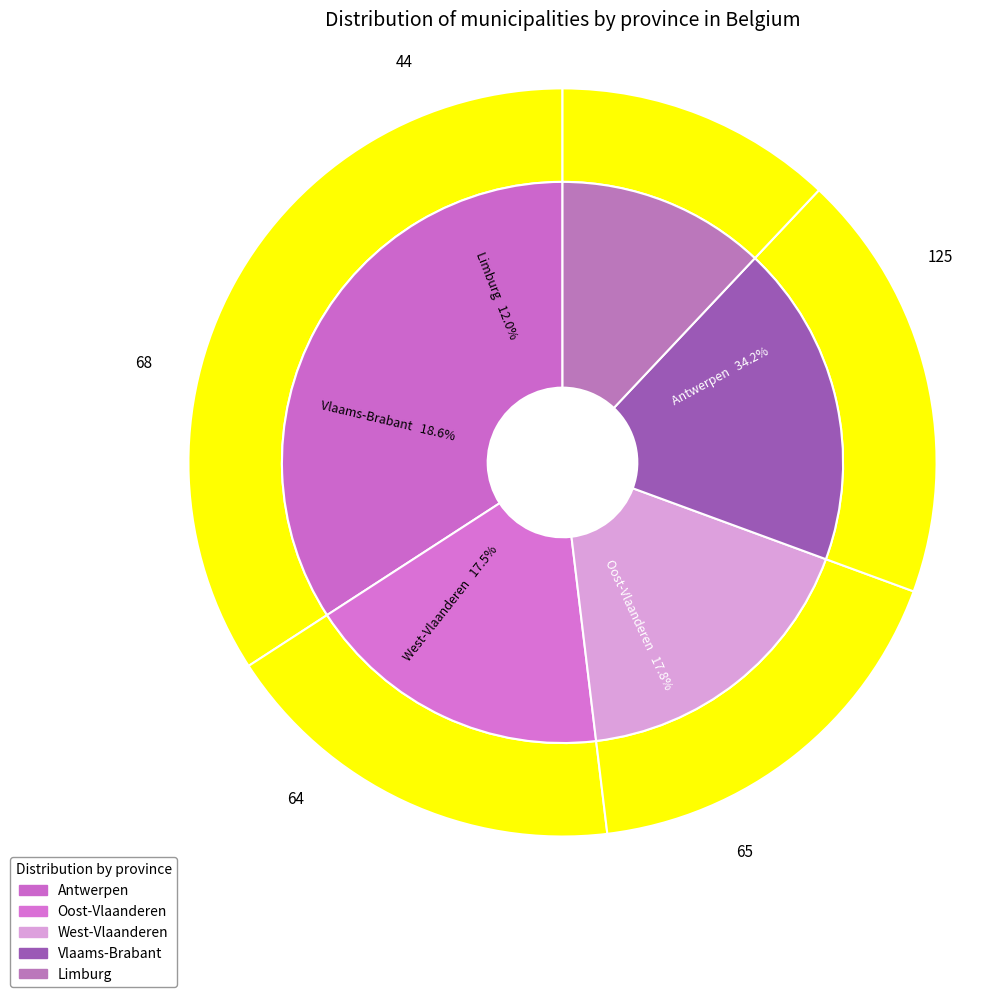

How many segments does this pie chart have?

5